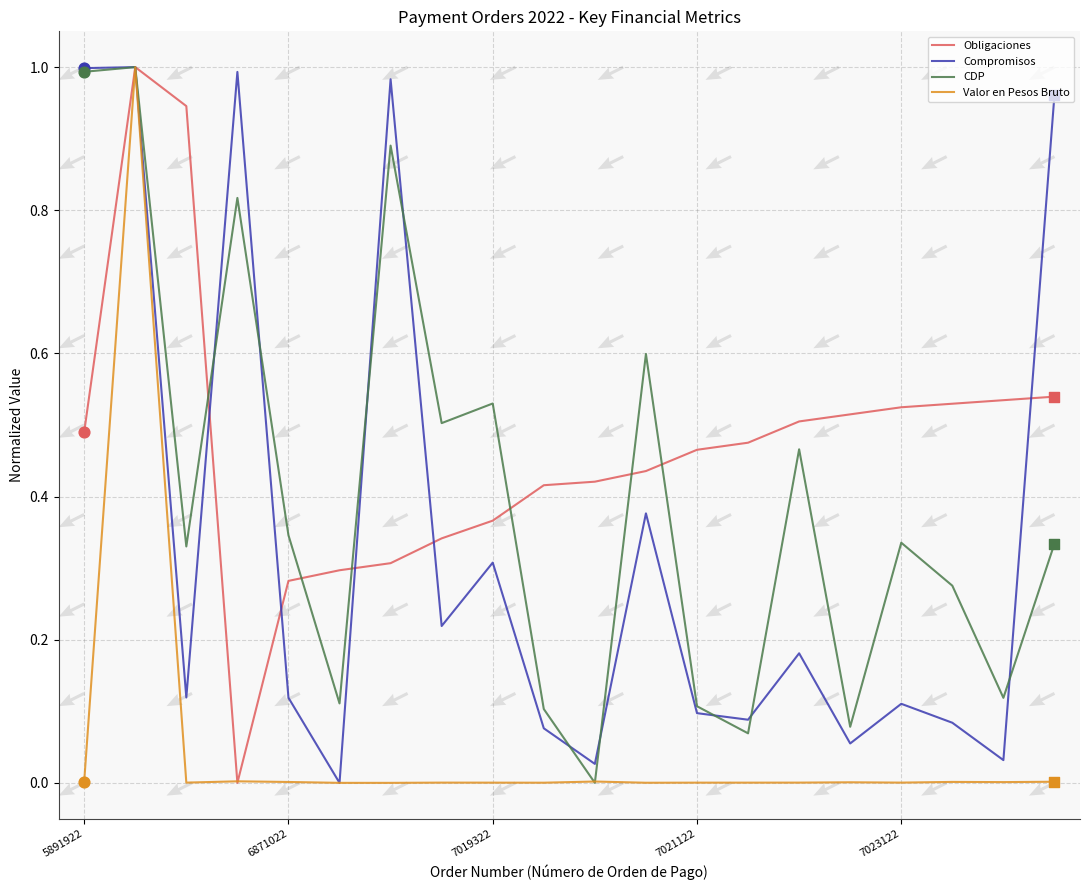

Which series has the largest total across all categories?

Obligaciones